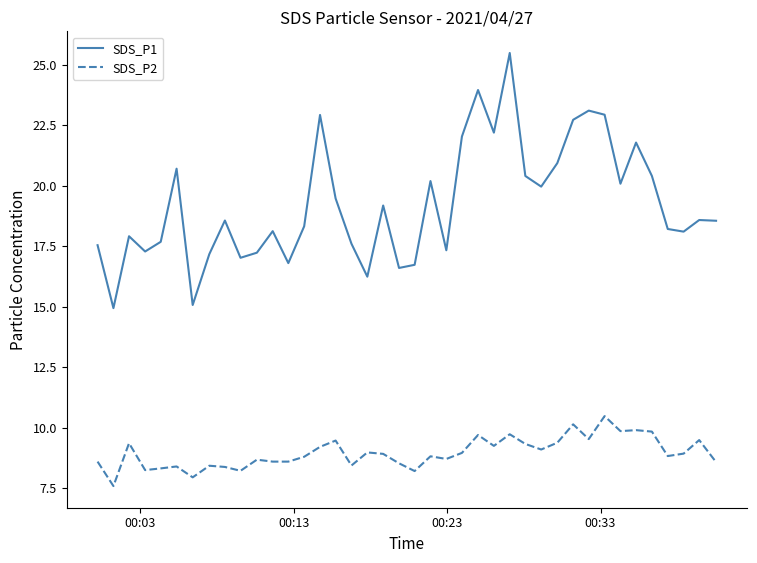

What is the difference between the maximum and minimum values in the SDS_P2 series?

2.9